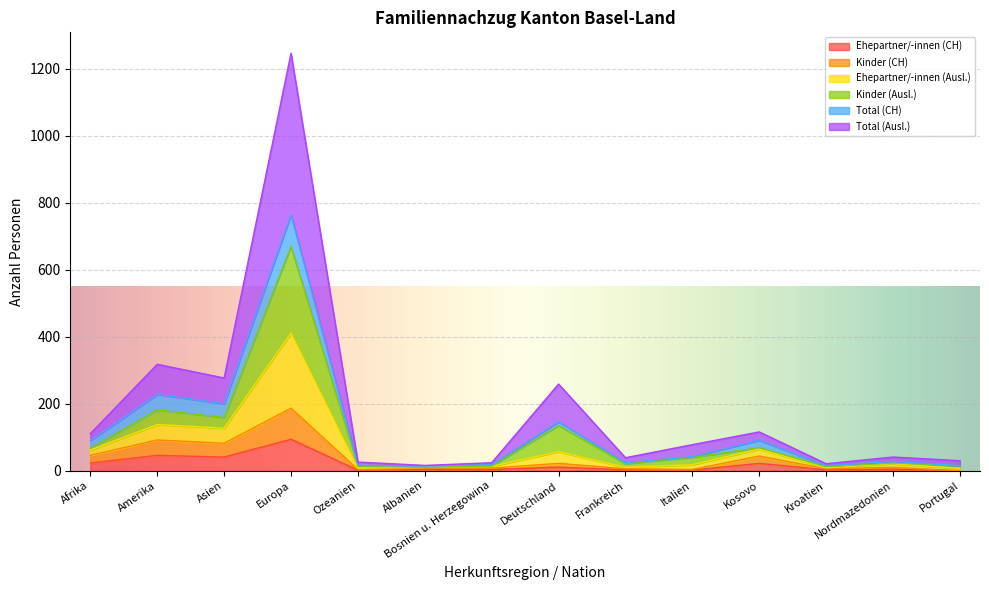

What is the spread (max minus min) of values at Albanien?

12